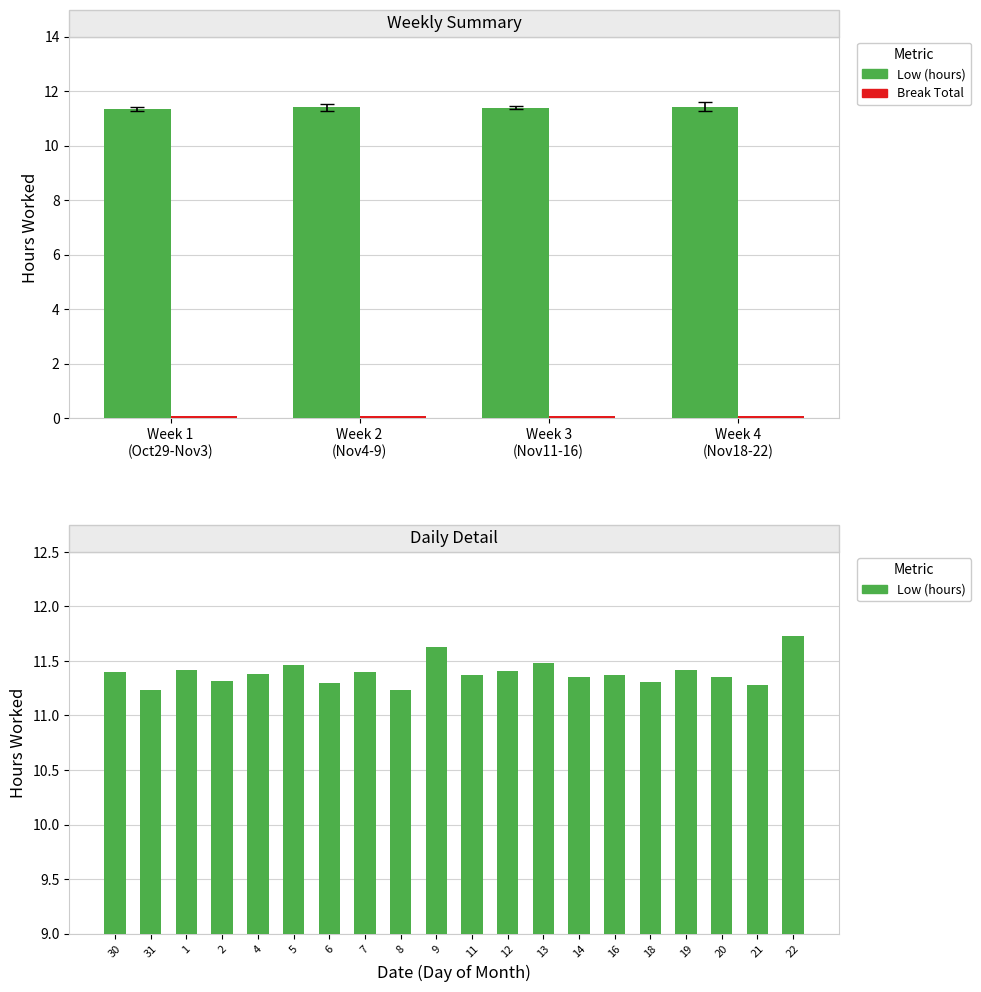

Rank the categories by value from highest to lowest.

22, 9, 13, 5, 1, 19, 12, 30, 7, 4, 11, 16, 14, 20, 2, 18, 6, 21, 31, 8